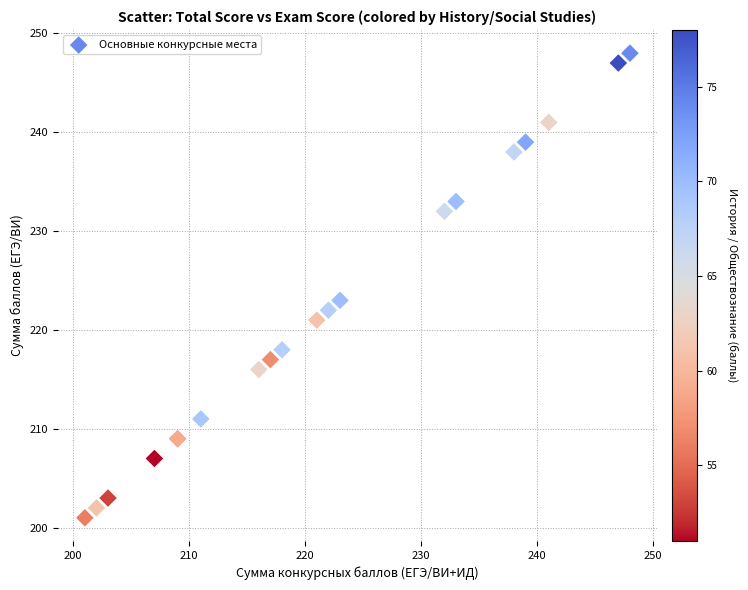

What Y value in the scatter plot is closest to 224?

223